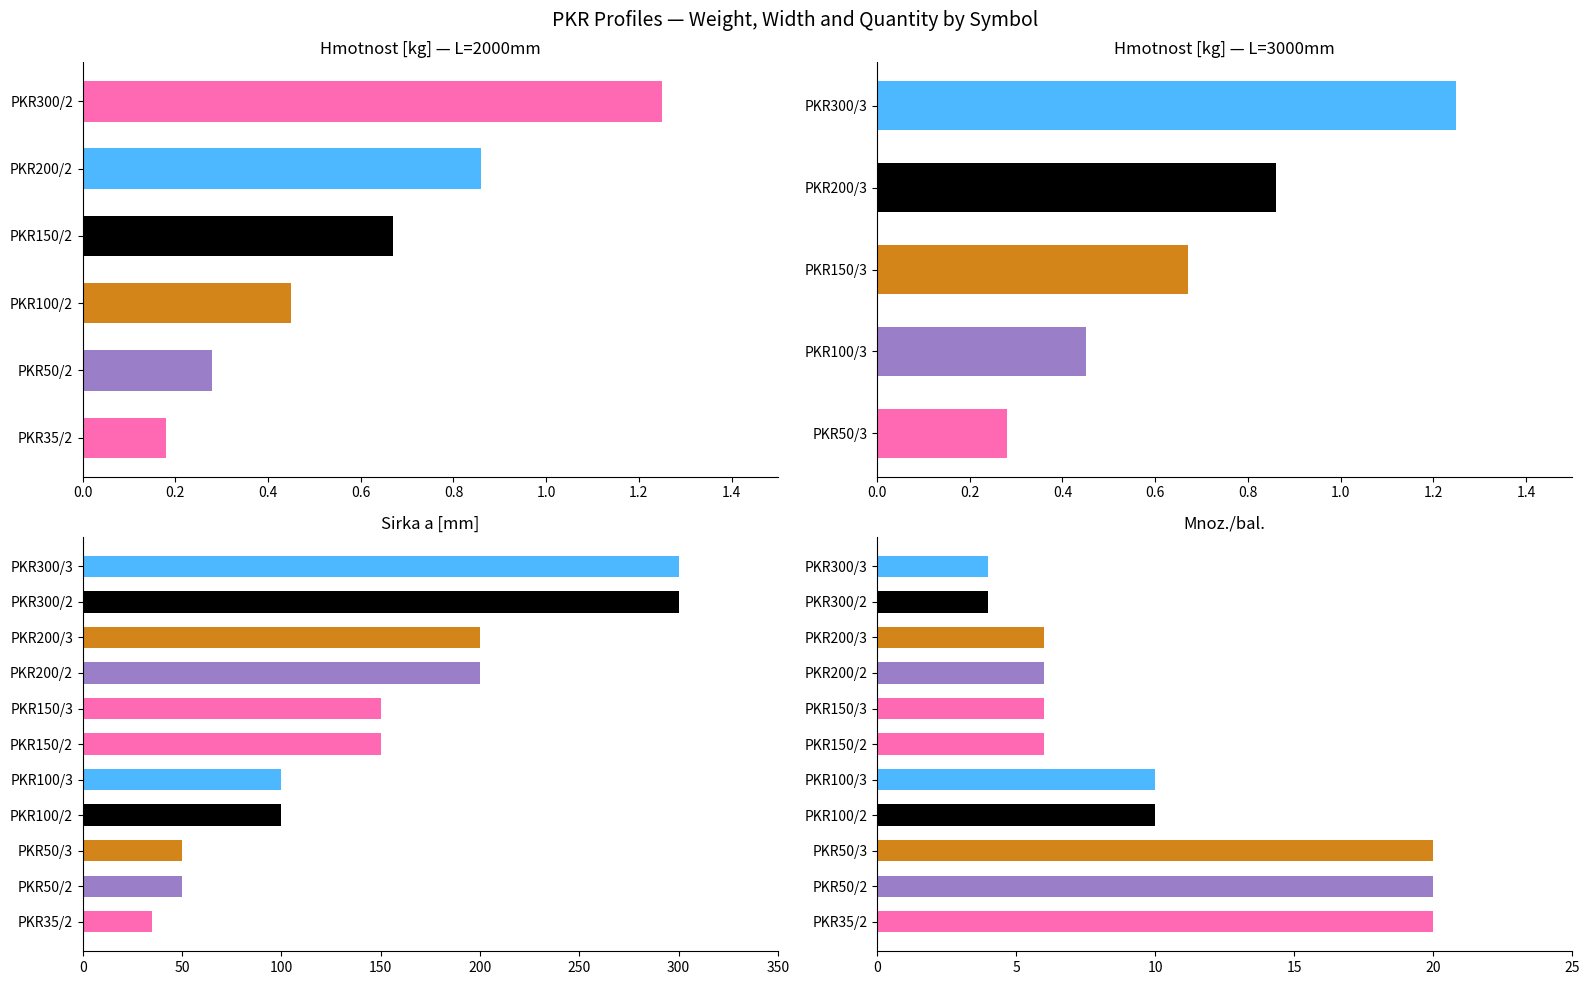

What is the label of the 5th bar from the right?

PKR150/3